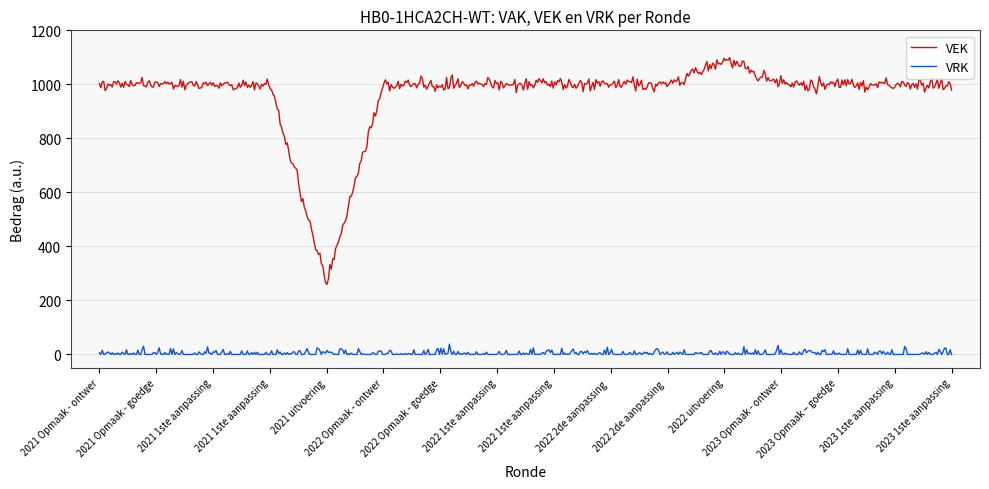

Which series has the largest range (max minus min)?

VEK